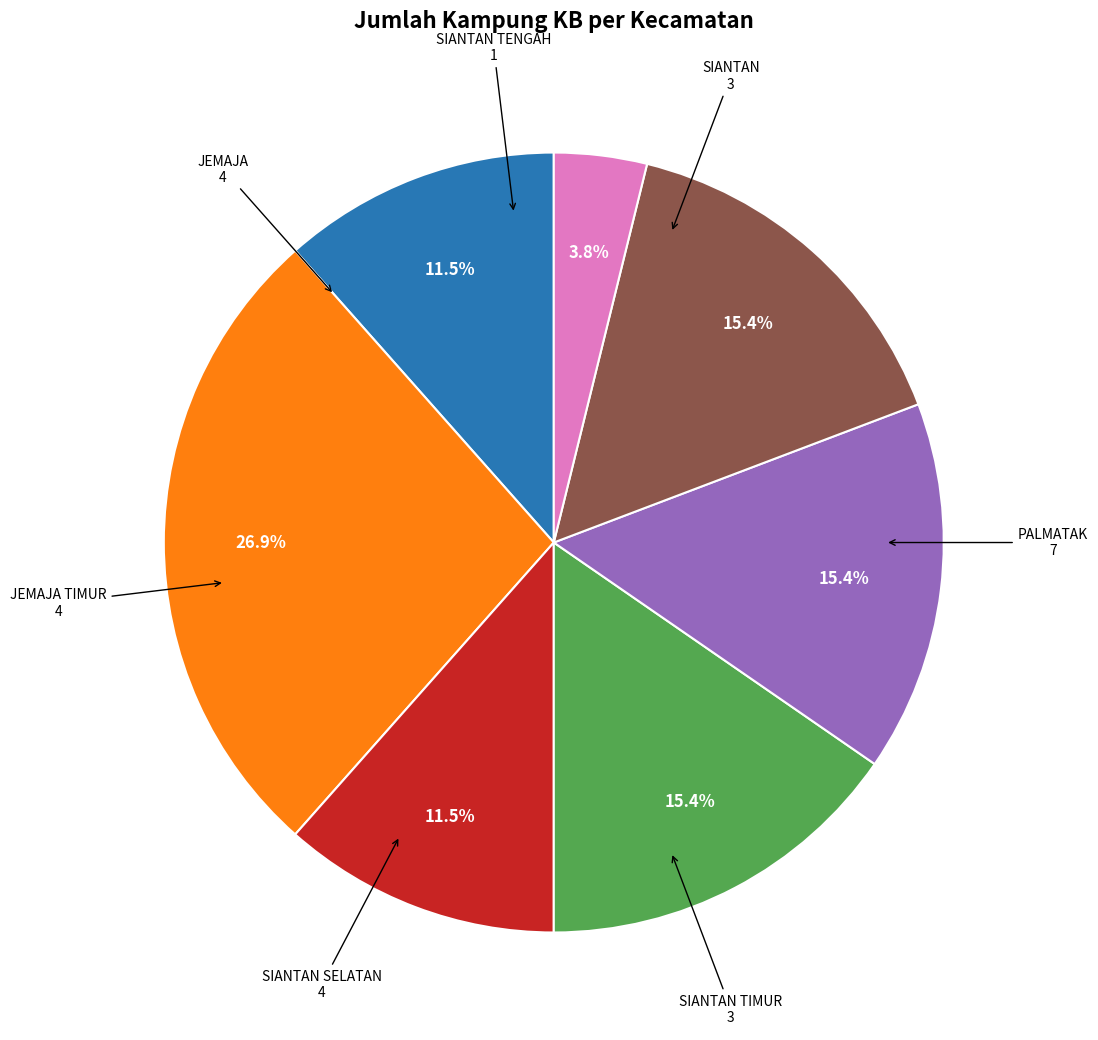

Count the number of slices in the pie.

7